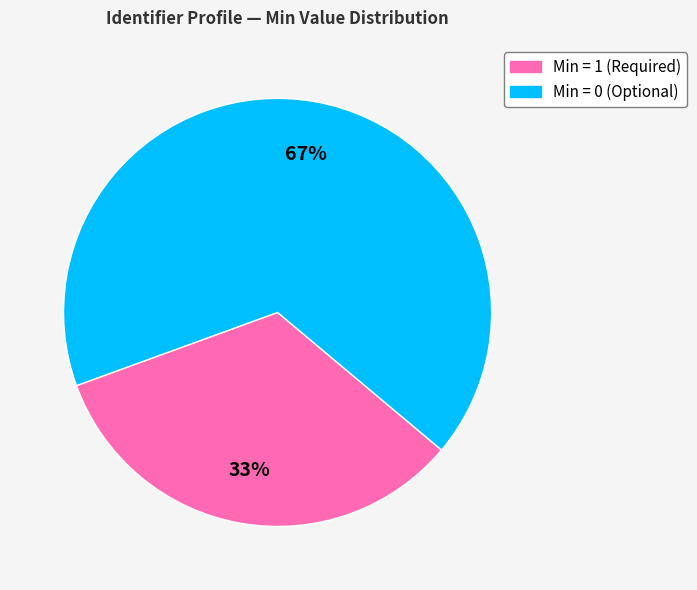

To the nearest percent, what is the average slice percentage?

50%